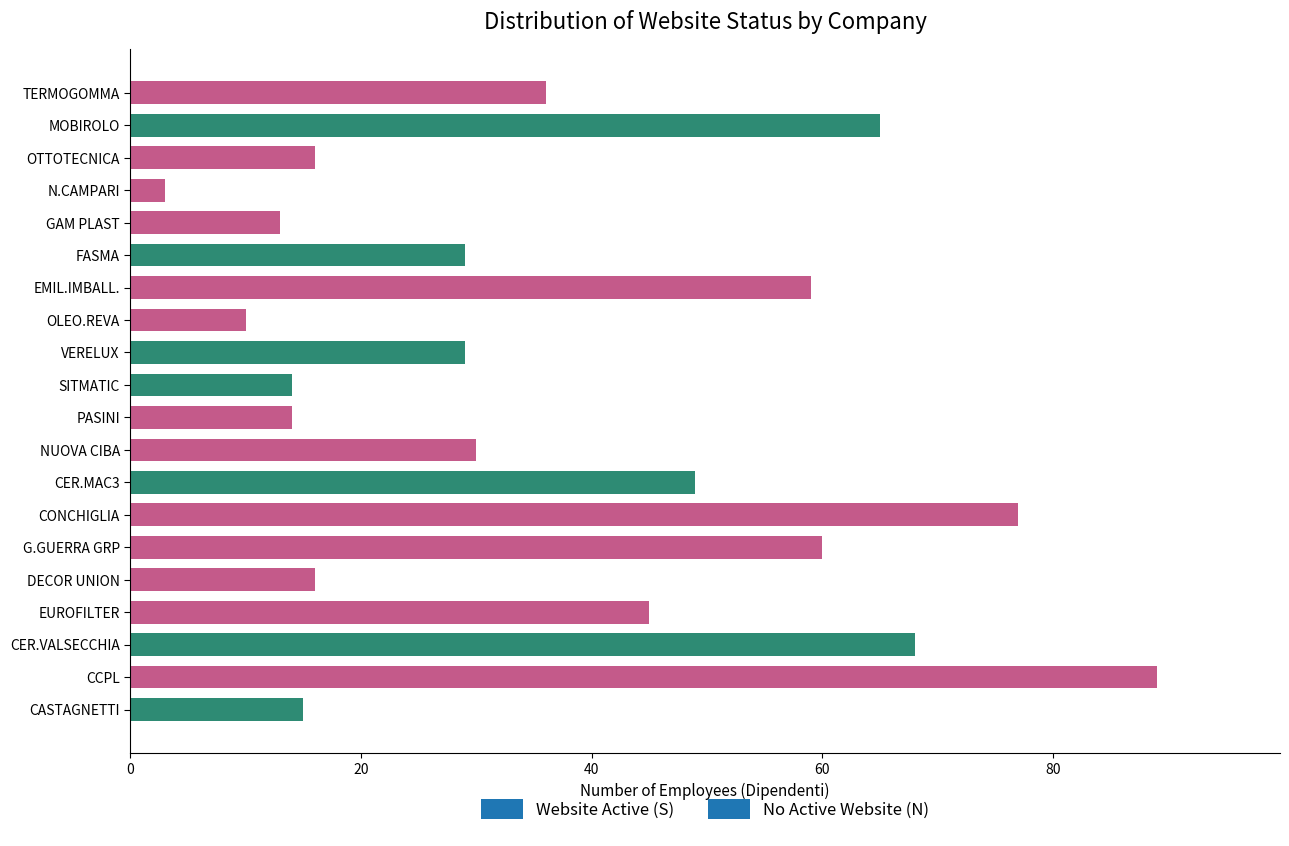

What is the difference between the second highest and minimum values?

74